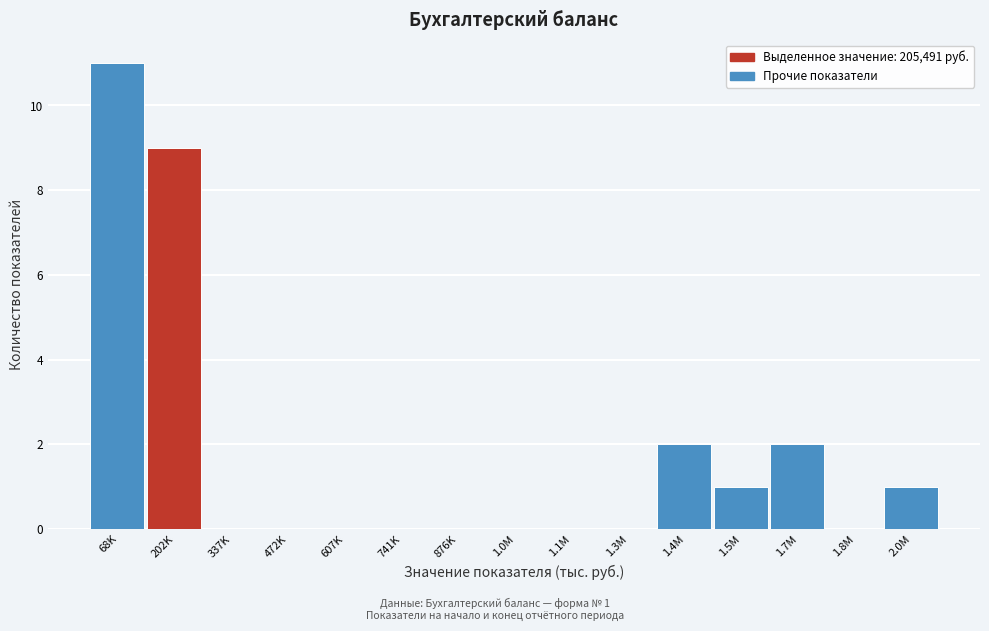

Reading right to left, transcribe all the data shown in this chart.

2.0M=1	1.8M=0	1.7M=2	1.5M=1	1.4M=2	1.3M=0	1.1M=0	1.0M=0	876K=0	741K=0	607K=0	472K=0	337K=0	202K=9	68K=11